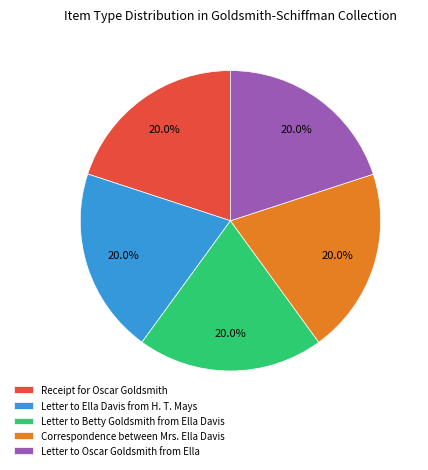

What percentage is the Letter to Ella Davis from H. T. Mays slice, to the nearest percent?

20%